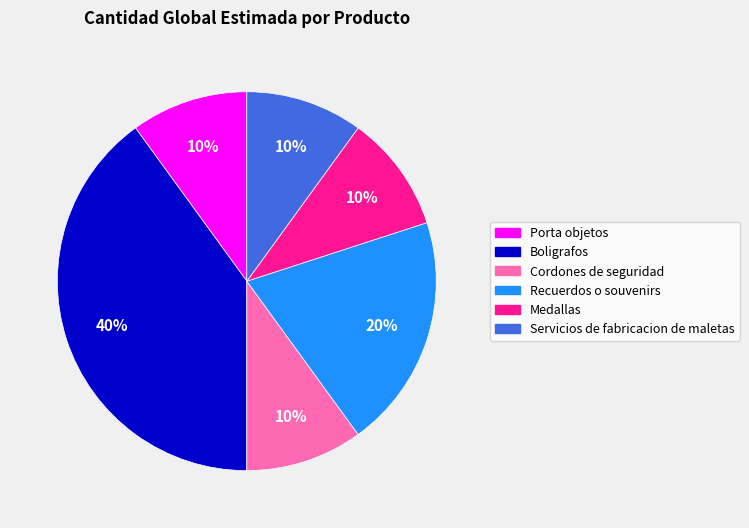

What is the ratio of the value at Cordones de seguridad to the value at Servicios de fabricacion de maletas?

1.0